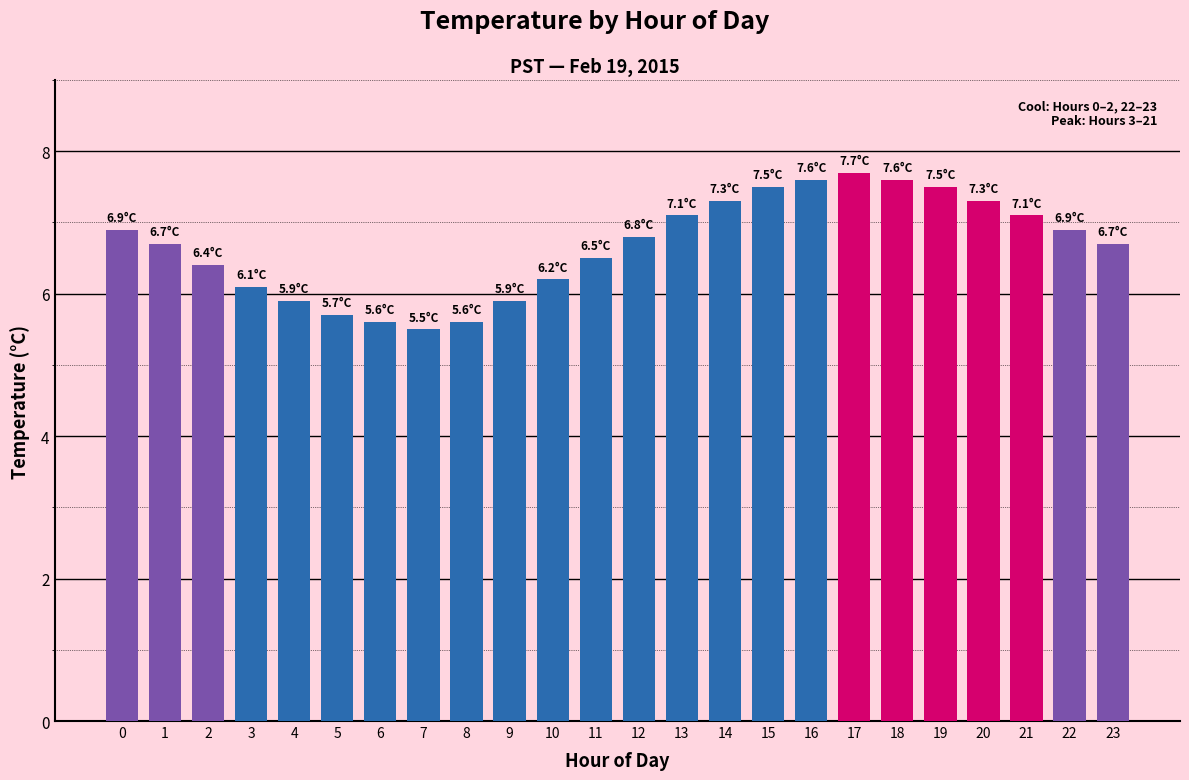

How many data points are less than 6?

6